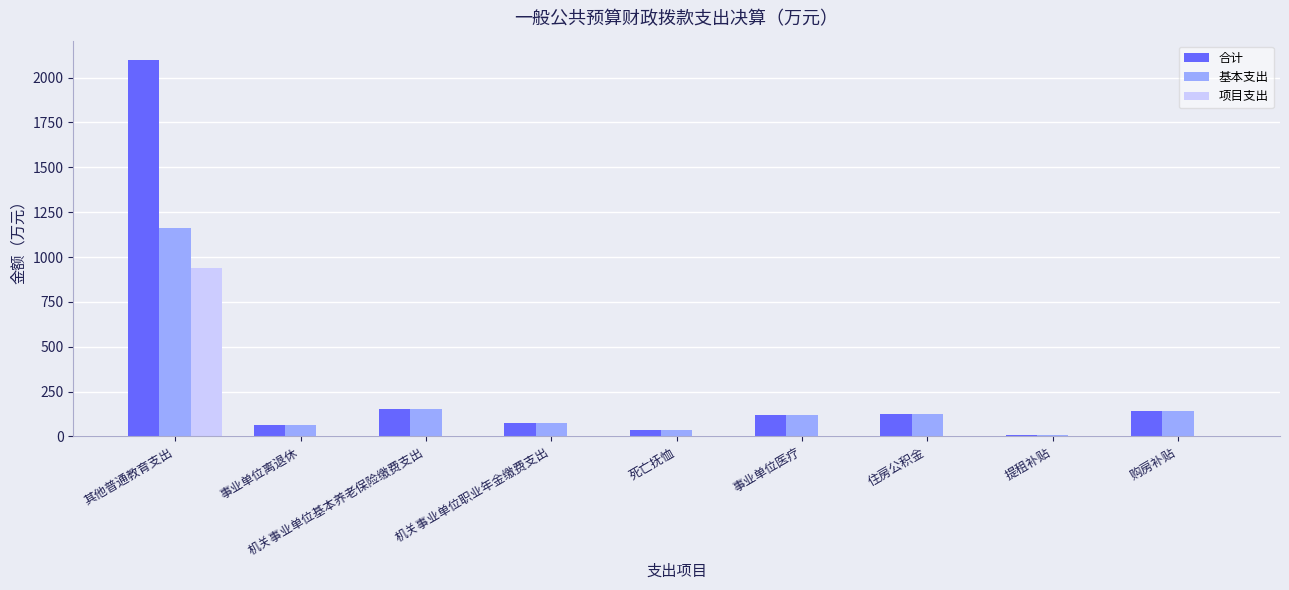

At which category is the sum across all series the highest?

其他普通教育支出